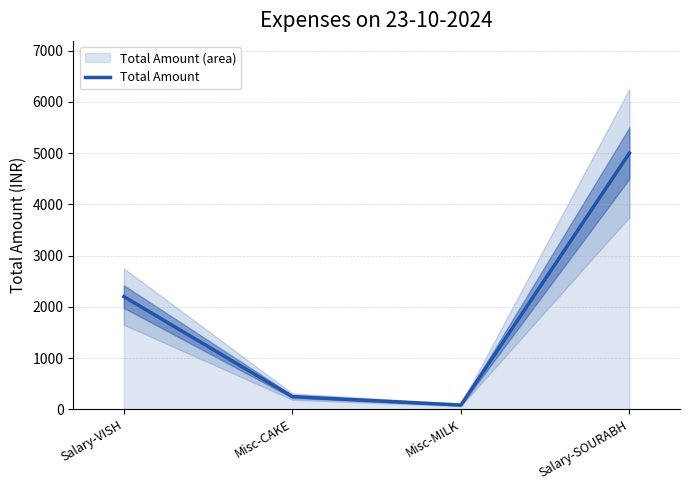

Reading right to left, extract all data points from this chart.

5000	85	250	2200